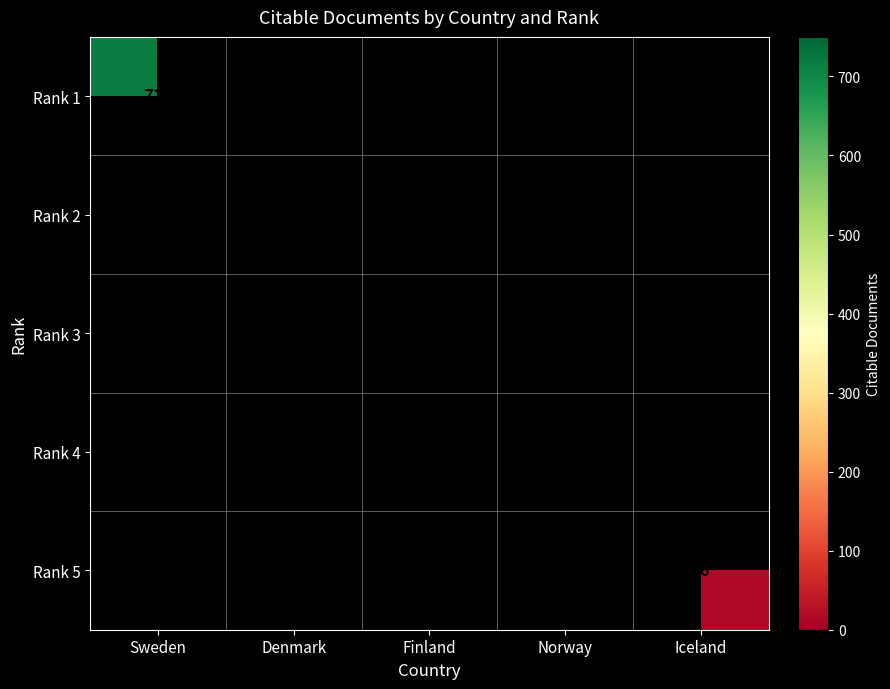

Is it true that Rank 3 equals 245 at Finland?

False